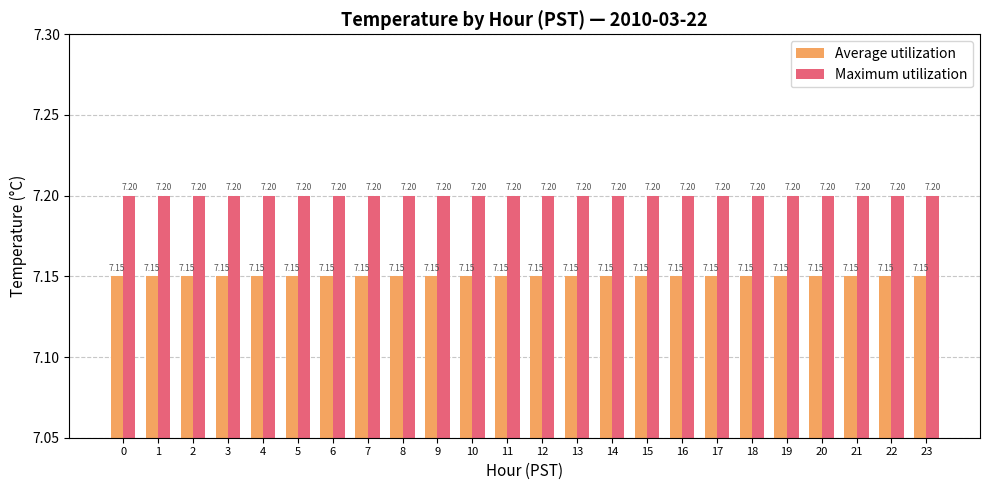

What is the average value of the Average utilization series?

7.2